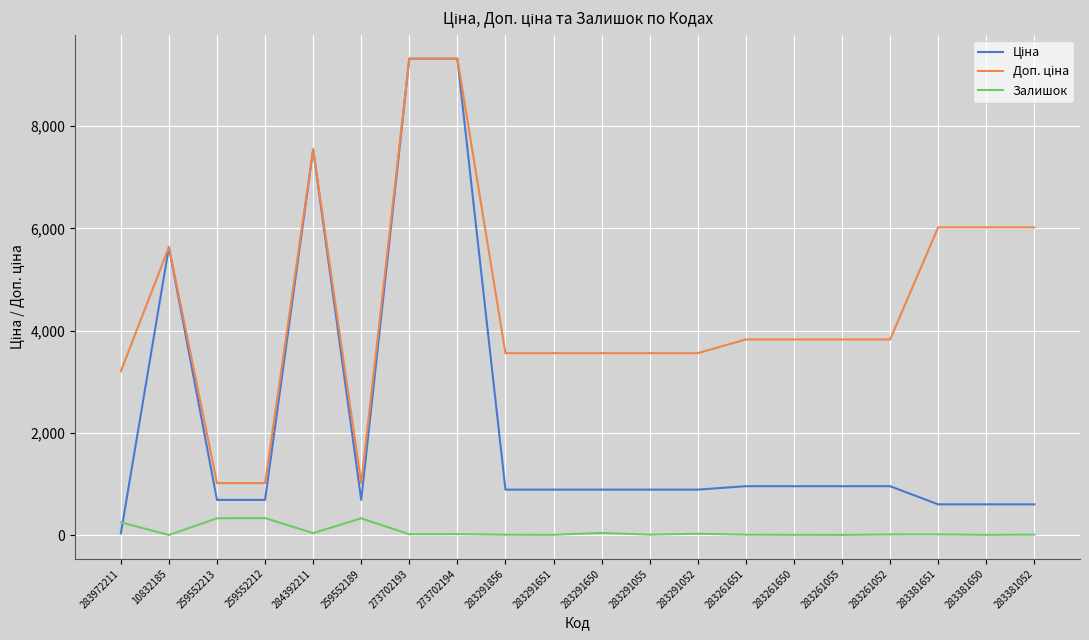

The Залишок series shows 329.0 at 259552189. True or false?

True